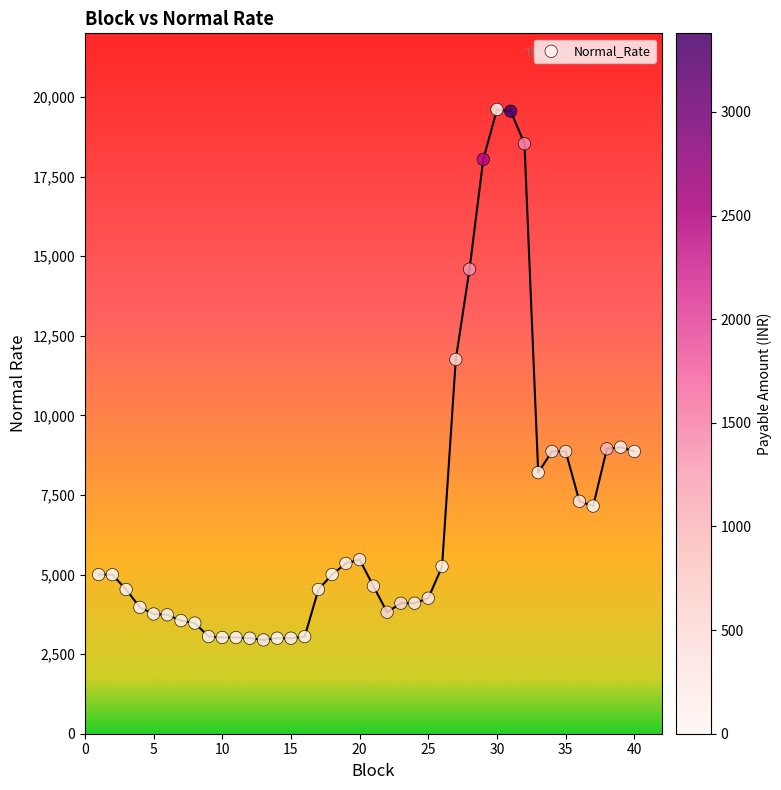

What Y value in the scatter plot is closest to 11278?

11756.9